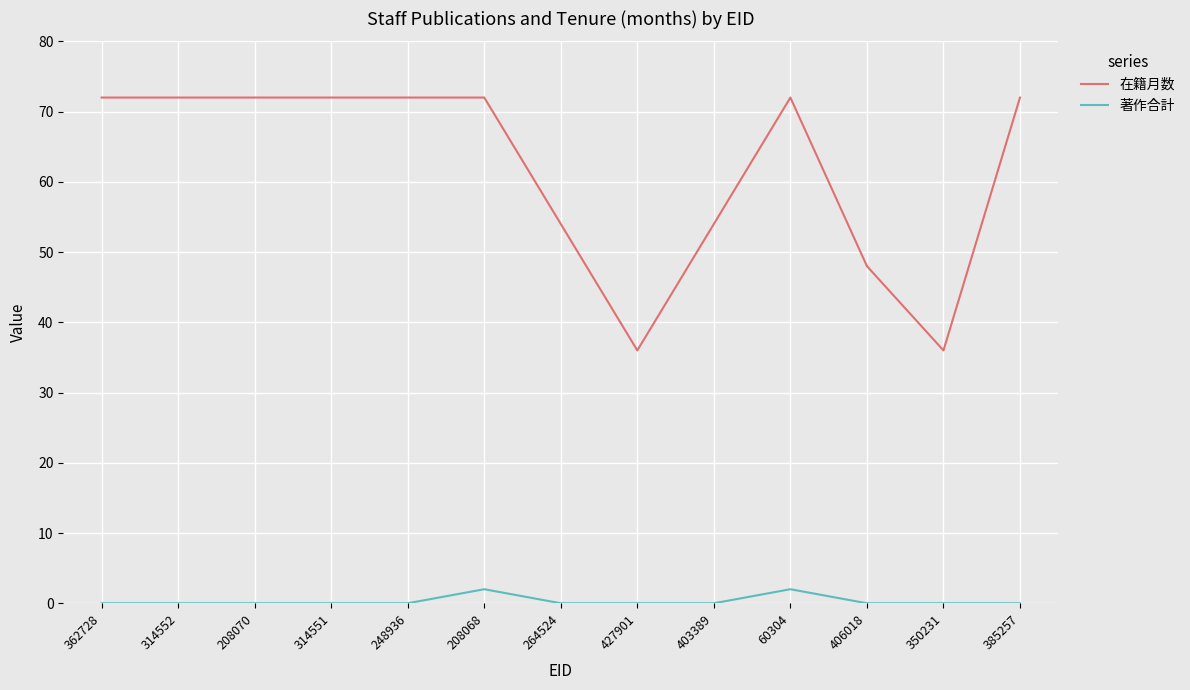

True or false: 在籍月数 and 著作合計 intersect in this chart.

False